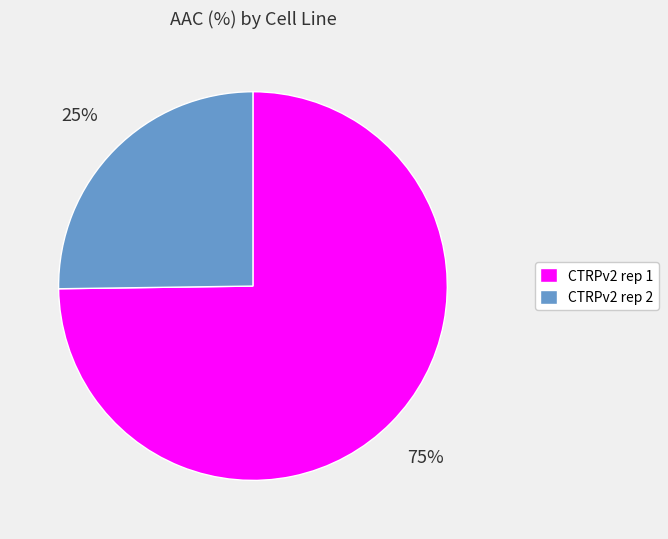

Between CTRPv2 rep 2 and CTRPv2 rep 1, which is larger?

CTRPv2 rep 1